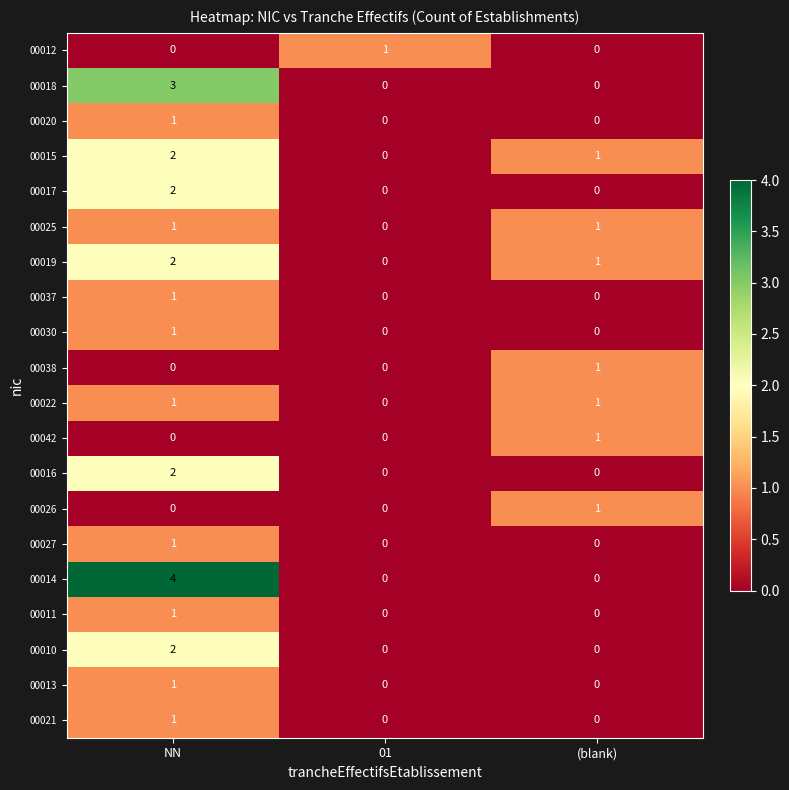

What is the difference between the highest and lowest values at 01?

1